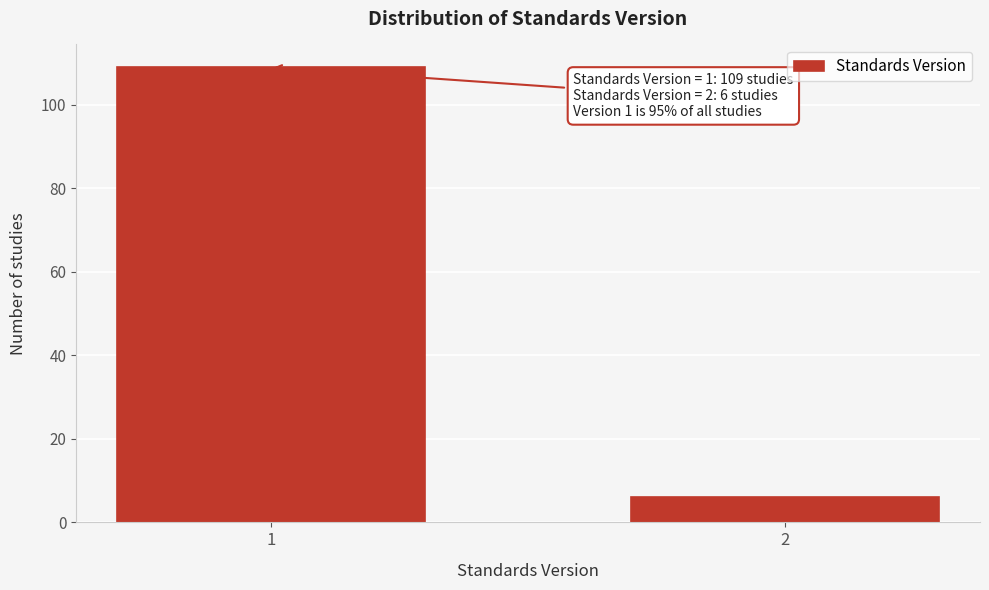

Reading left to right, transcribe all the data shown in this chart.

1=109	2=6